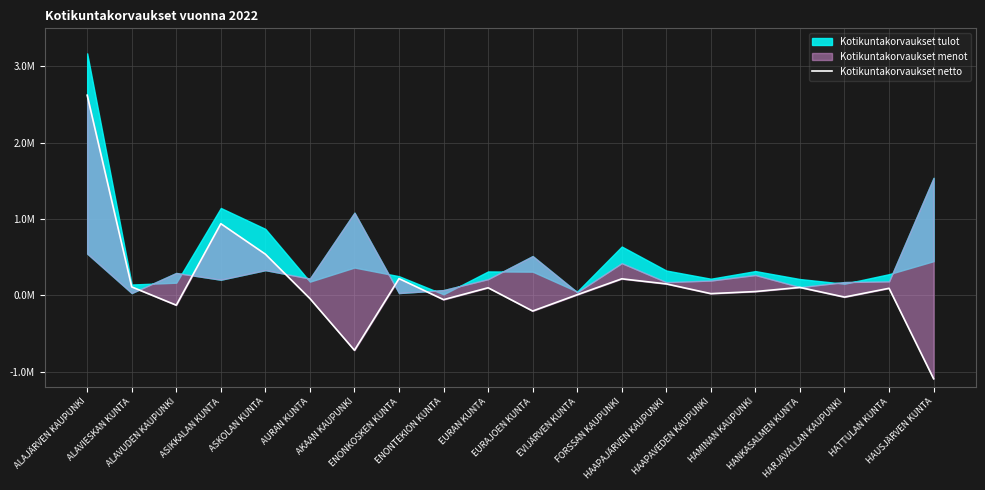

True or false: the data shows 940440.4 at ASIKKALAN KUNTA.

True